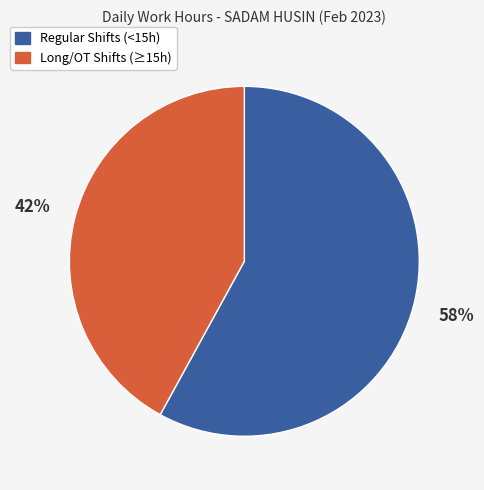

Combined, do Regular Shifts (<15h) and Long/OT Shifts (≥15h) account for over 50%?

Yes